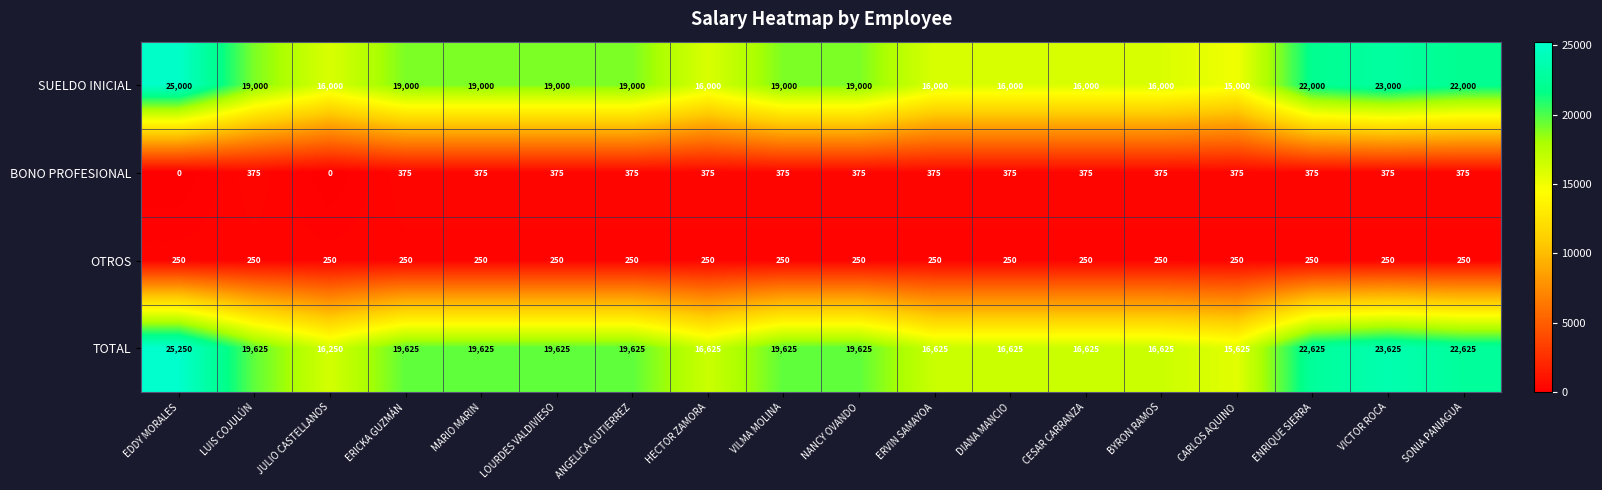

What is the average value of the TOTAL series?

19250